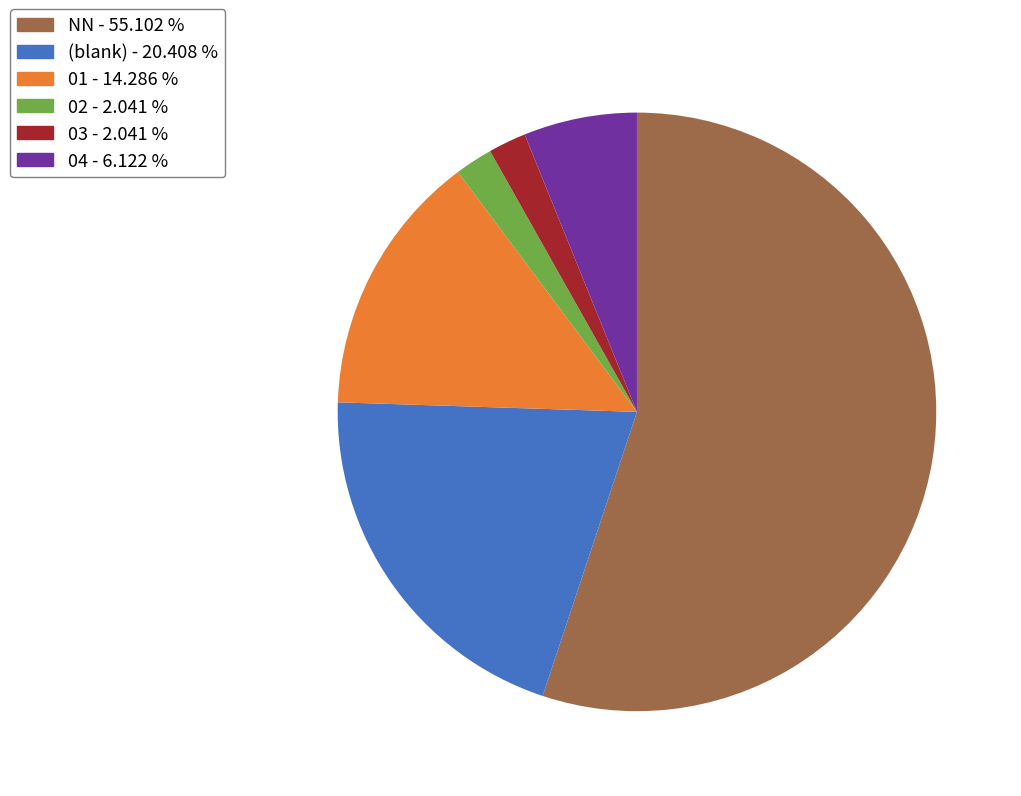

Count the number of slices in the pie.

6